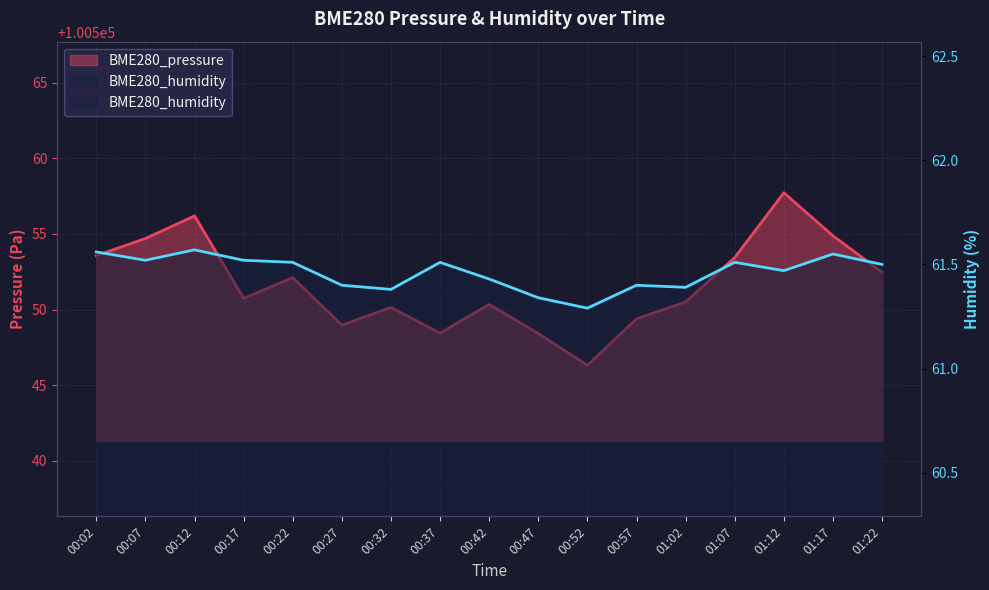

True or false: BME280_humidity and BME280_pressure intersect in this chart.

False